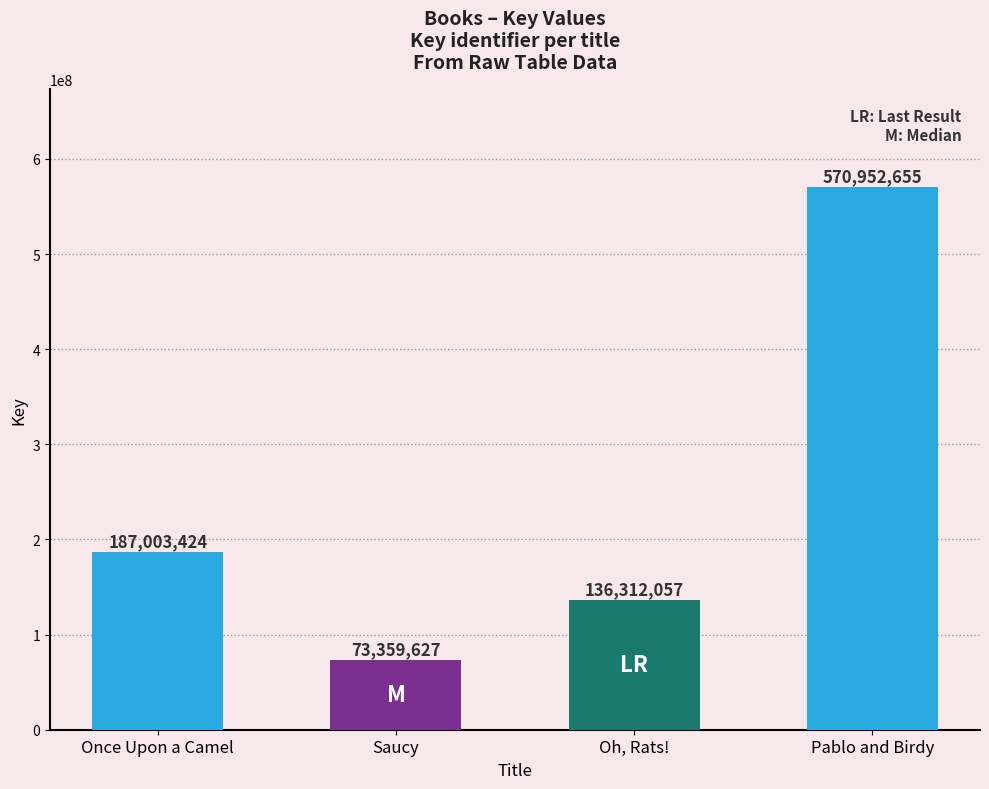

How many data points are less than 187003424?

2